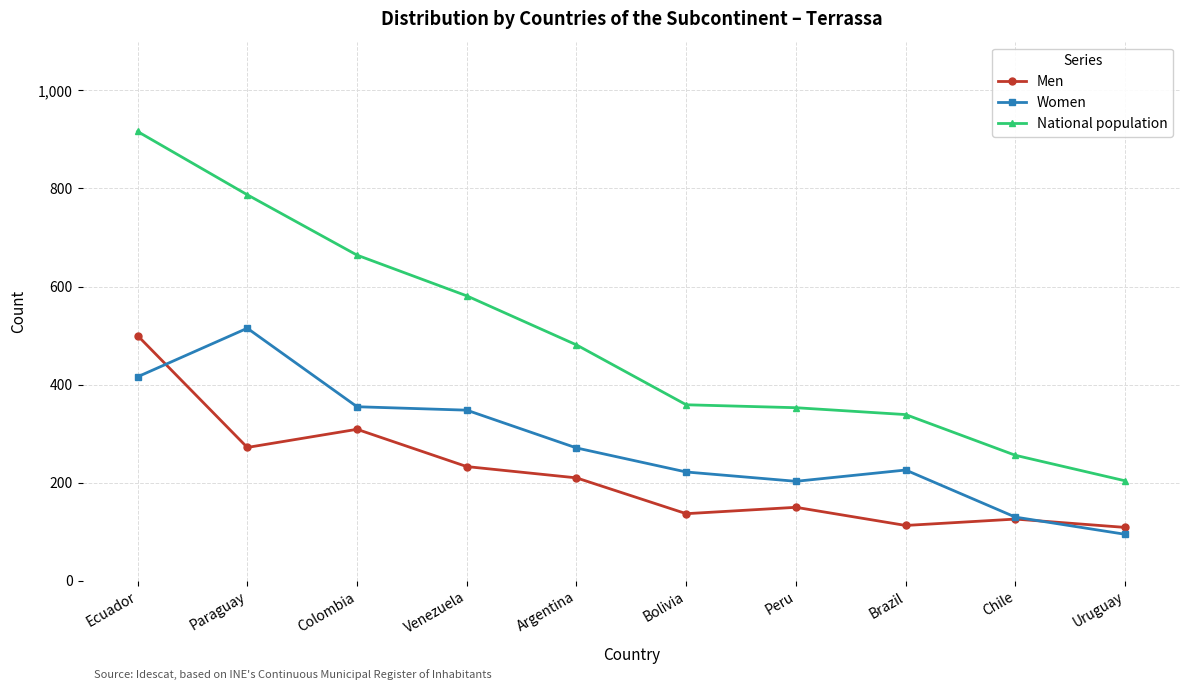

How many lines are shown in the chart?

3